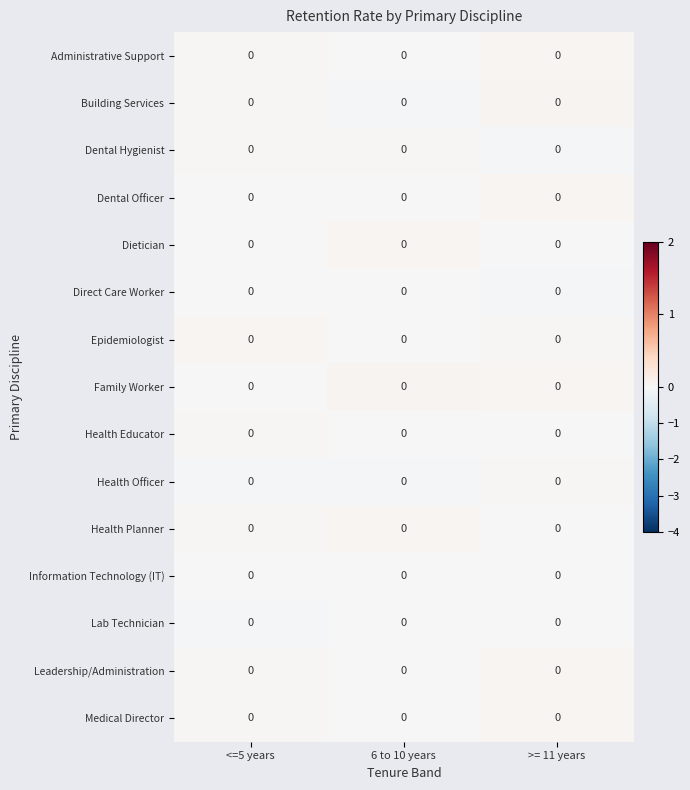

Reading right to left, transcribe all the data shown in this chart.

Administrative Support: >= 11 years=0.0	6 to 10 years=0.0	<=5 years=0.0
Building Services: >= 11 years=0.0	6 to 10 years=0.0	<=5 years=0.0
Dental Hygienist: >= 11 years=0.0	6 to 10 years=0.0	<=5 years=0.0
Dental Officer: >= 11 years=0.0	6 to 10 years=0.0	<=5 years=0.0
Dietician: >= 11 years=0.0	6 to 10 years=0.0	<=5 years=0.0
Direct Care Worker: >= 11 years=0.0	6 to 10 years=0.0	<=5 years=0.0
Epidemiologist: >= 11 years=0.0	6 to 10 years=0.0	<=5 years=0.0
Family Worker: >= 11 years=0.0	6 to 10 years=0.0	<=5 years=0.0
Health Educator: >= 11 years=0.0	6 to 10 years=0.0	<=5 years=0.0
Health Officer: >= 11 years=0.0	6 to 10 years=0.0	<=5 years=0.0
Health Planner: >= 11 years=0.0	6 to 10 years=0.0	<=5 years=0.0
Information Technology (IT): >= 11 years=0.0	6 to 10 years=0.0	<=5 years=0.0
Lab Technician: >= 11 years=0.0	6 to 10 years=0.0	<=5 years=0.0
Leadership/Administration: >= 11 years=0.0	6 to 10 years=0.0	<=5 years=0.0
Medical Director: >= 11 years=0.0	6 to 10 years=0.0	<=5 years=0.0